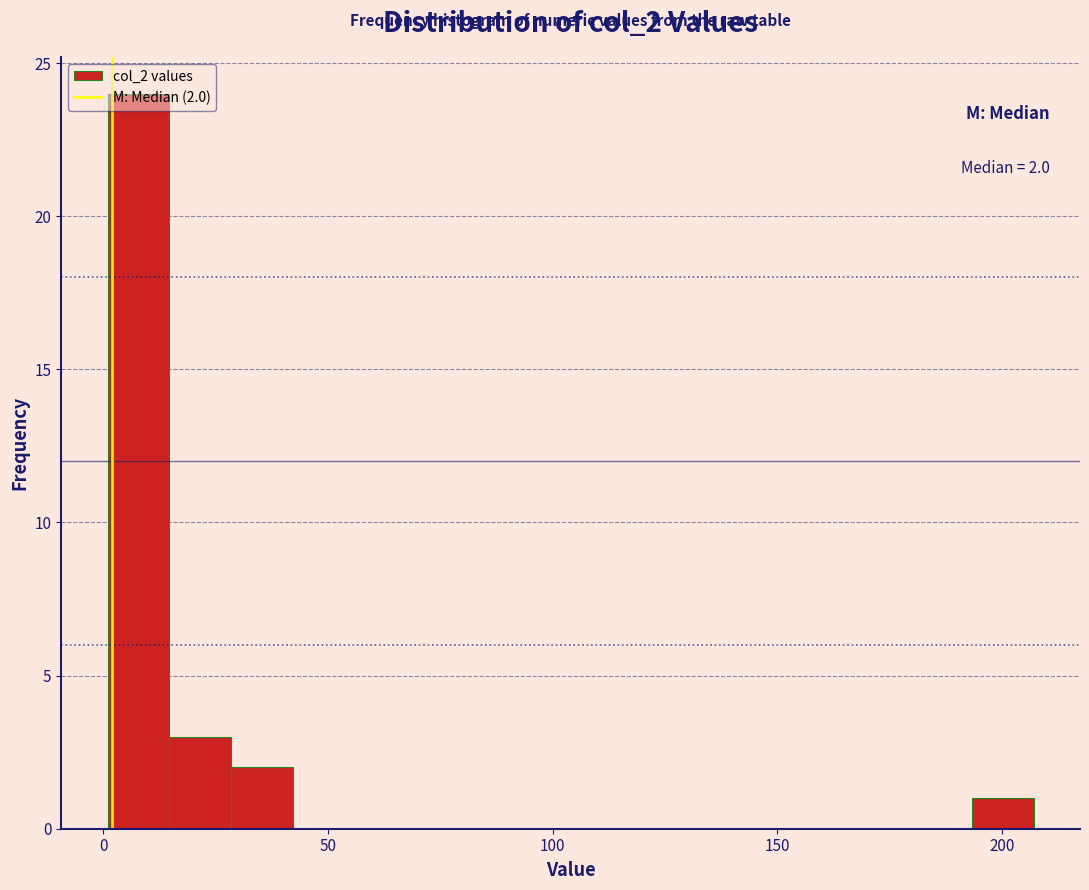

Read against the x-axis, roughly where is the centre of the tallest bar?

10